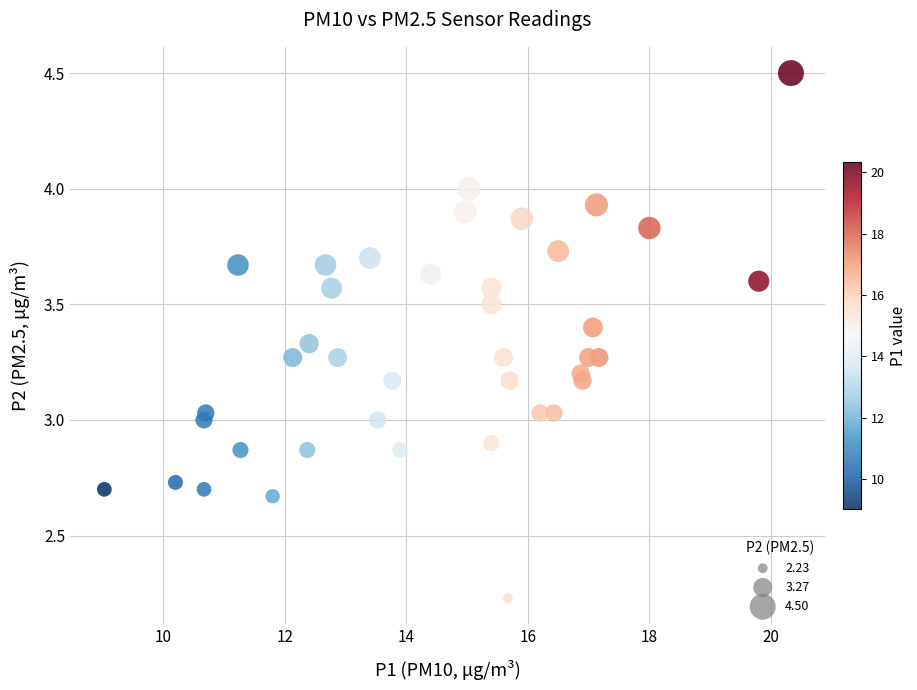

What is the range of Y values (max minus min)?

2.3